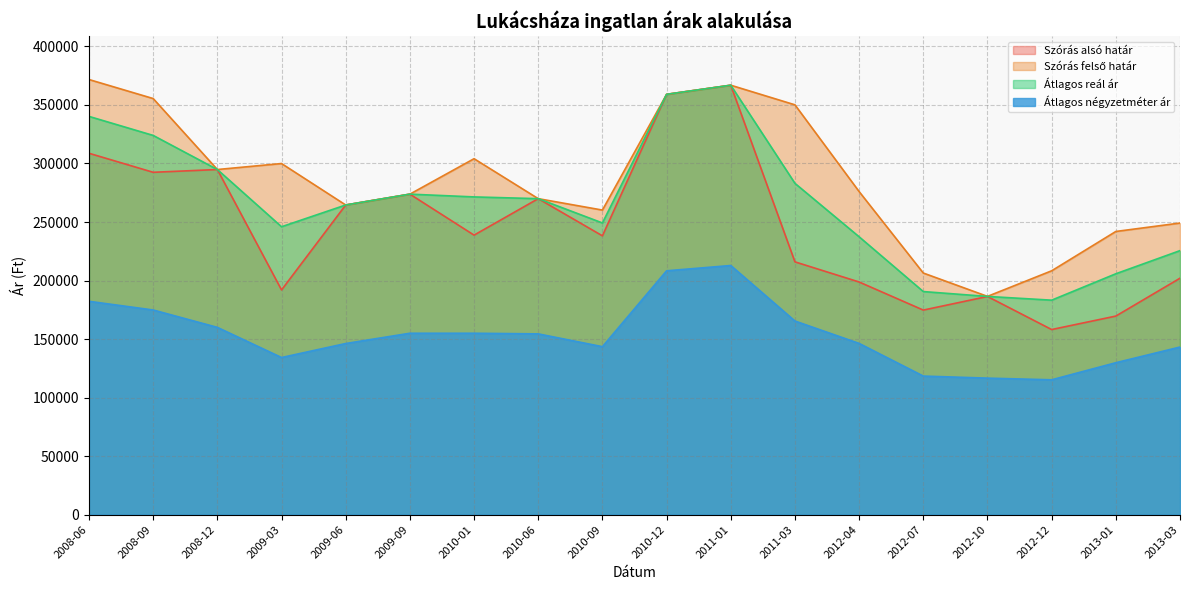

What is the total value across all series at 2010-06?

964309